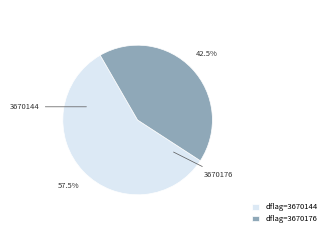

Approximately how many times larger is the value at dflag=3670144 compared to dflag=3670176?

1.4